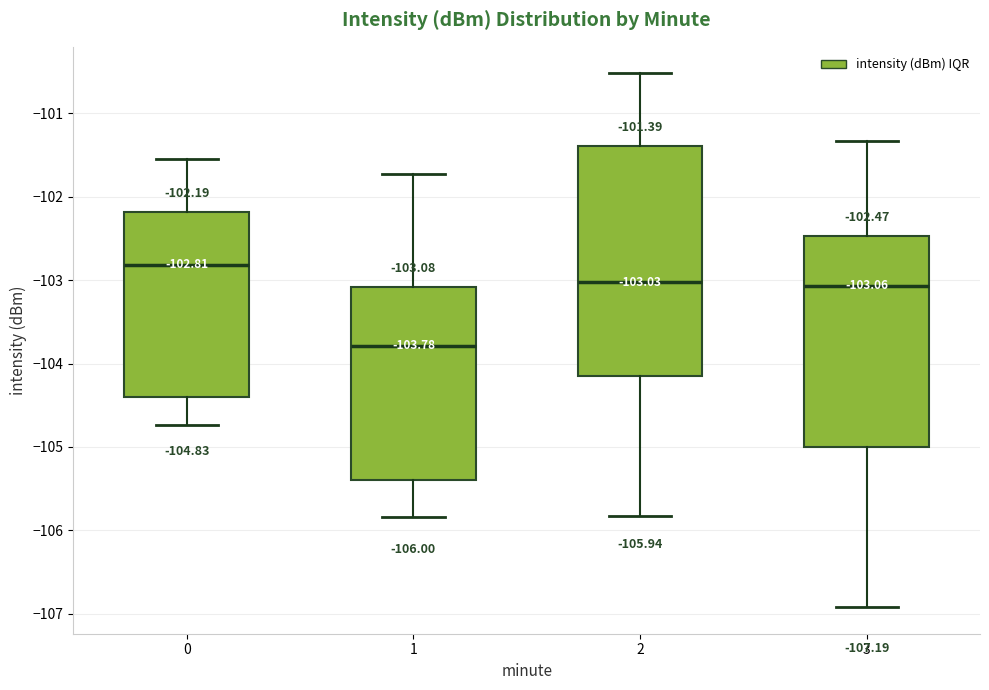

Which box has the highest median line?

0